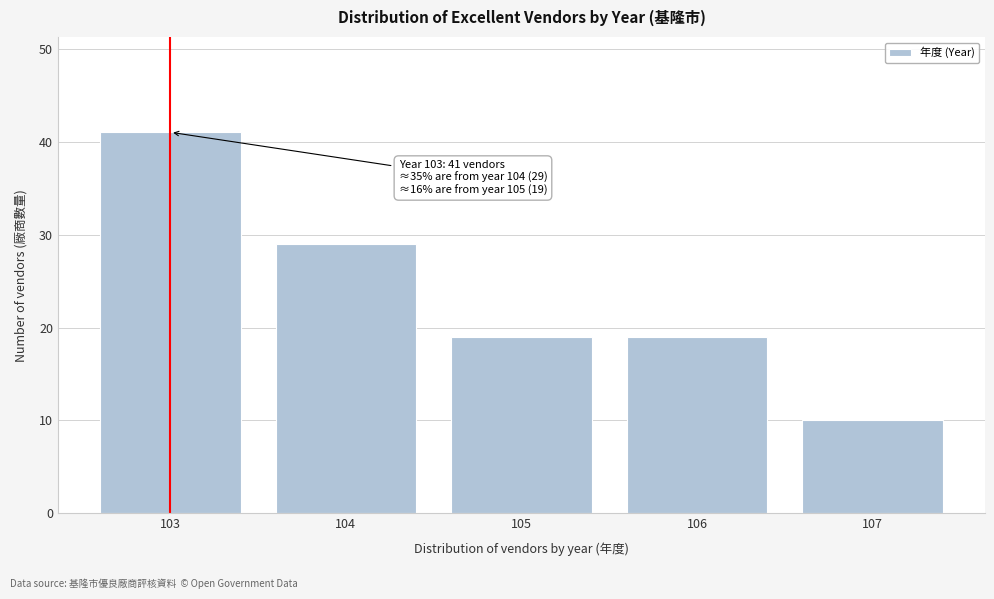

Reading left to right, extract all data points from this chart.

103=41	104=29	105=19	106=19	107=10